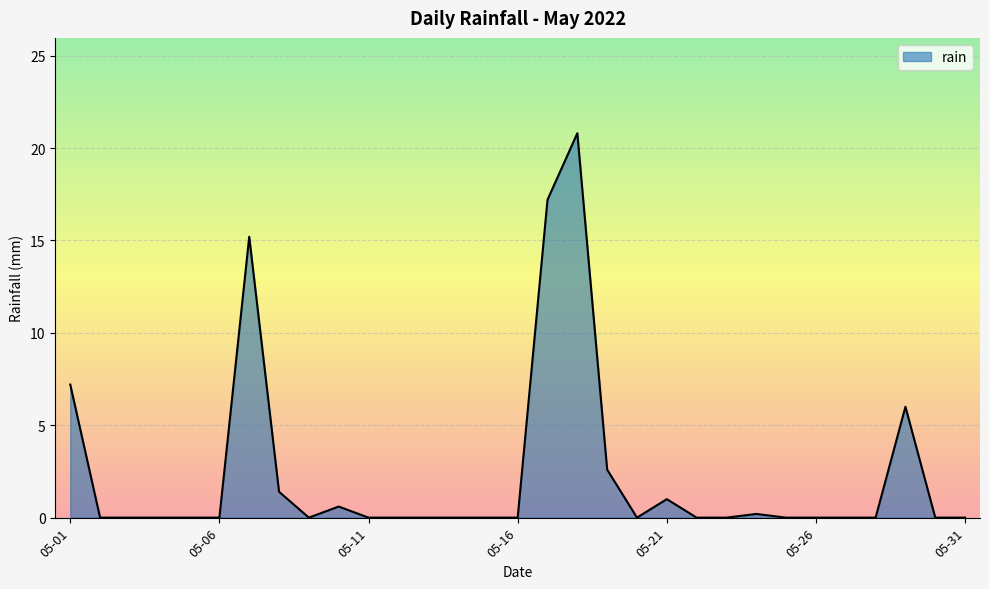

What is the maximum value shown in the chart?

20.8